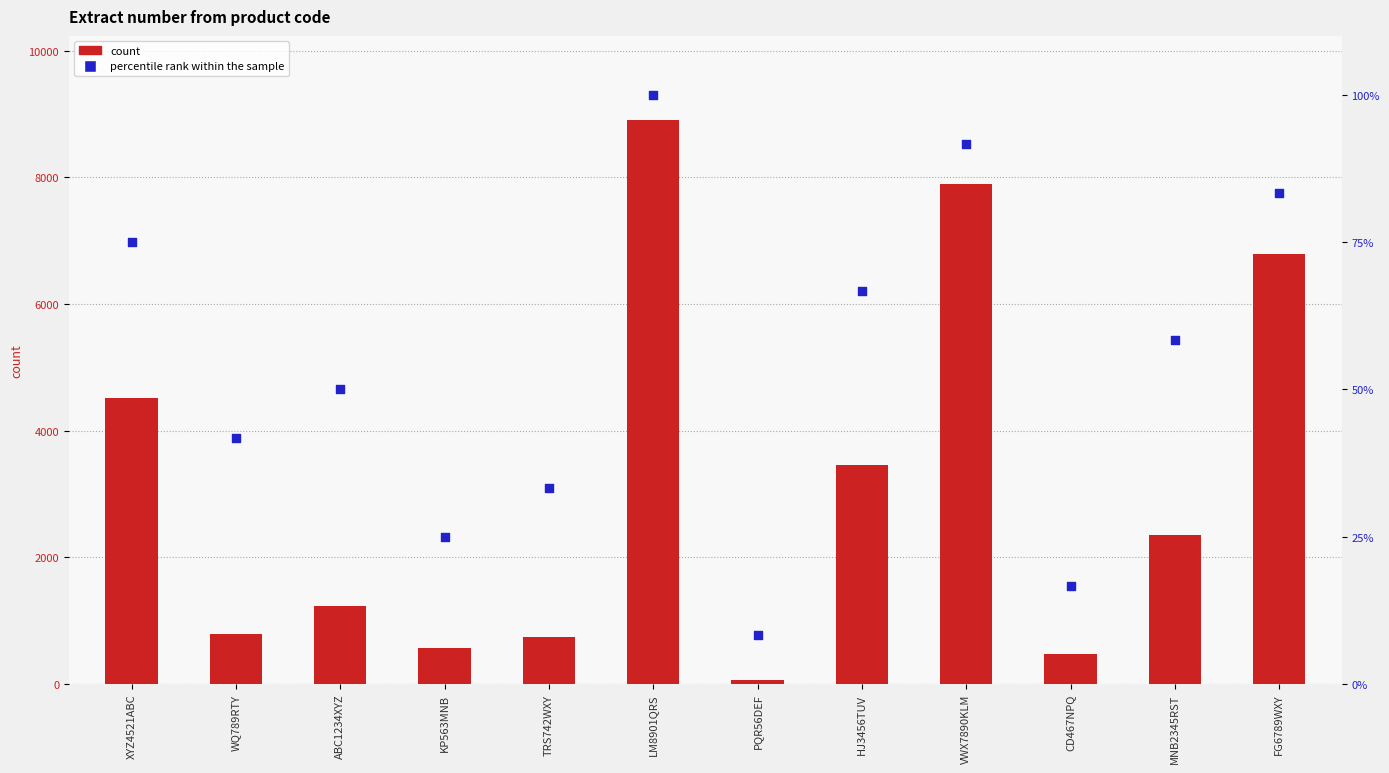

What is the total value across all series at ABC1234XYZ?

1284.0